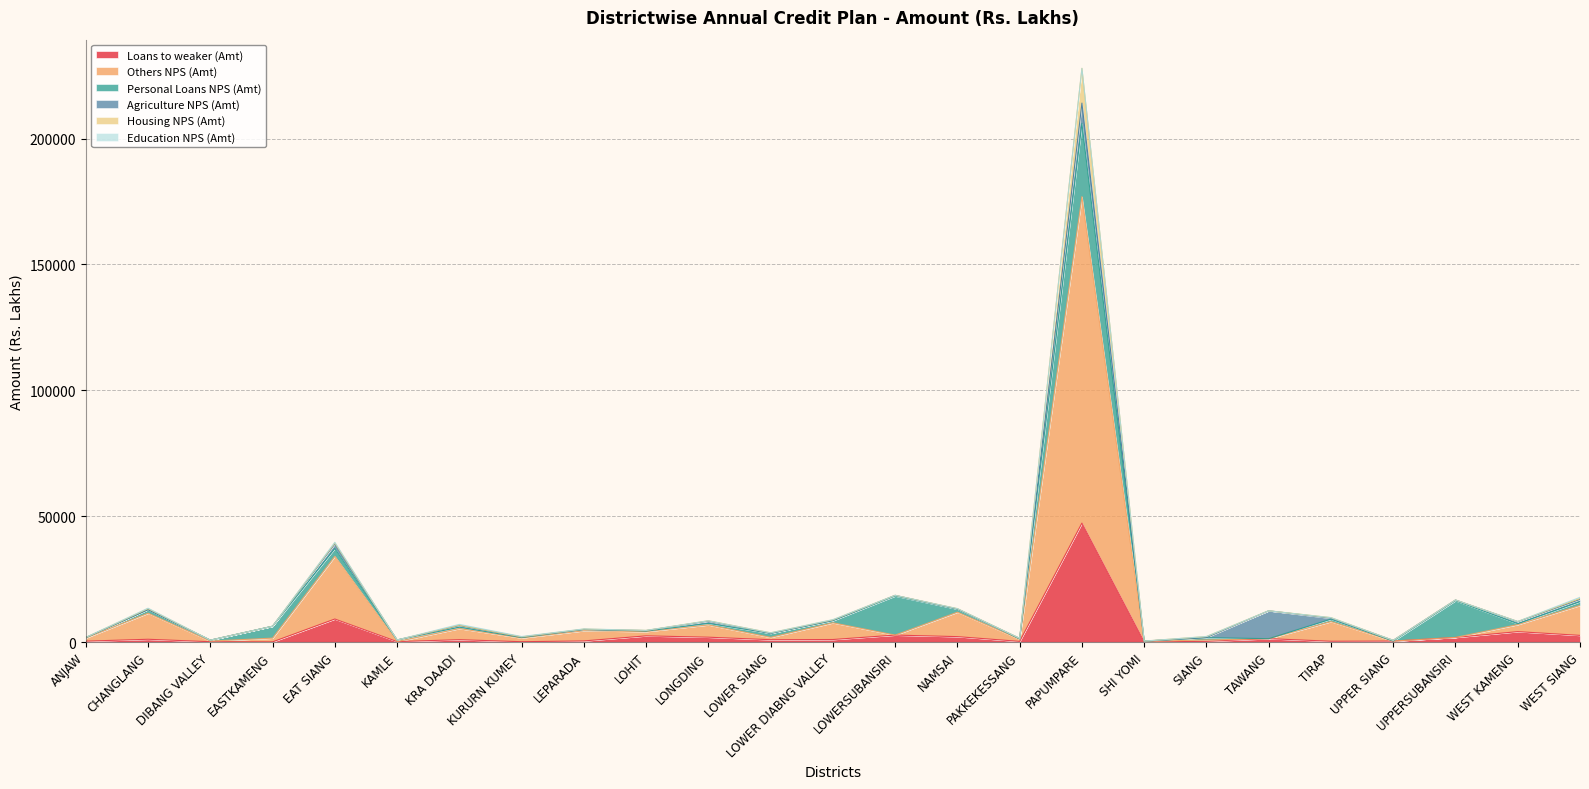

Which category has the highest value in the Loans to weaker (Amt) series?

PAPUMPARE